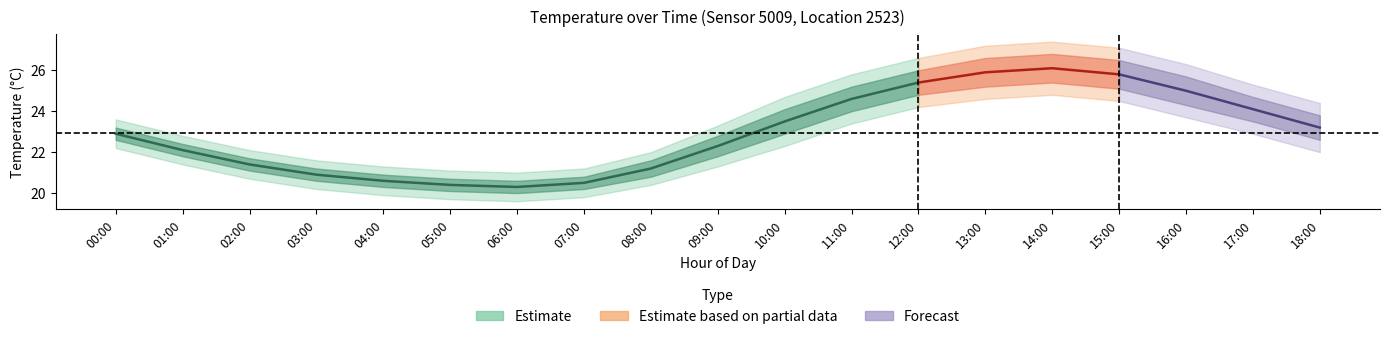

True or false: temp_outer_lower and temperature cross at least once.

False